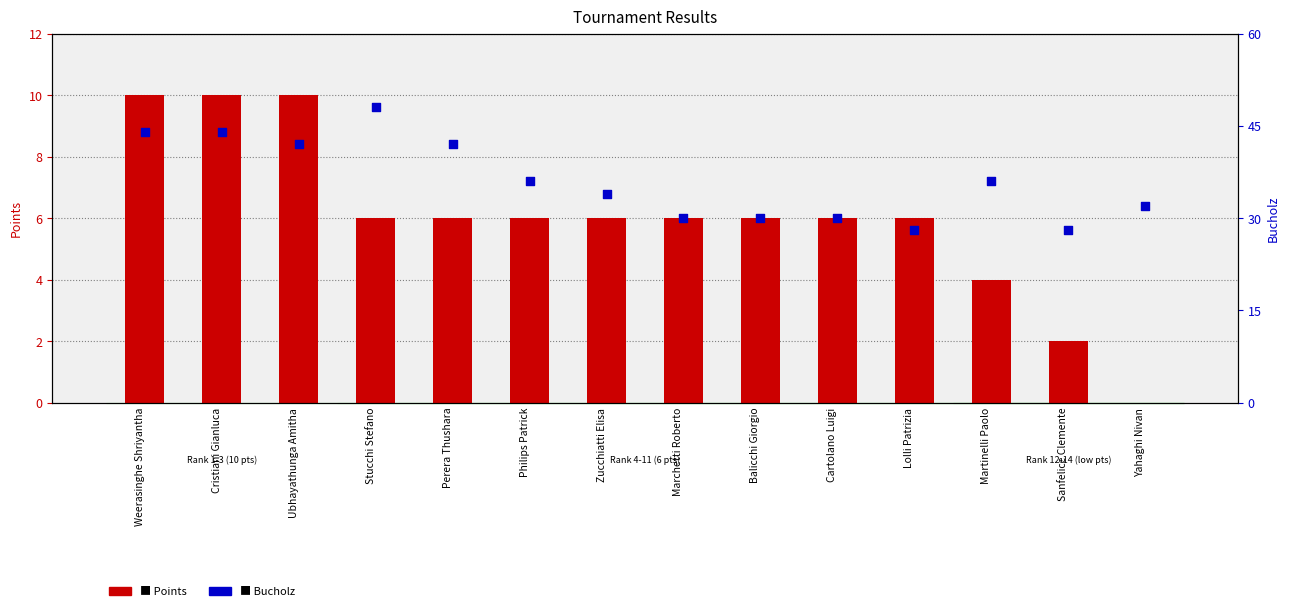

Which series contains the lowest Y value?

Points